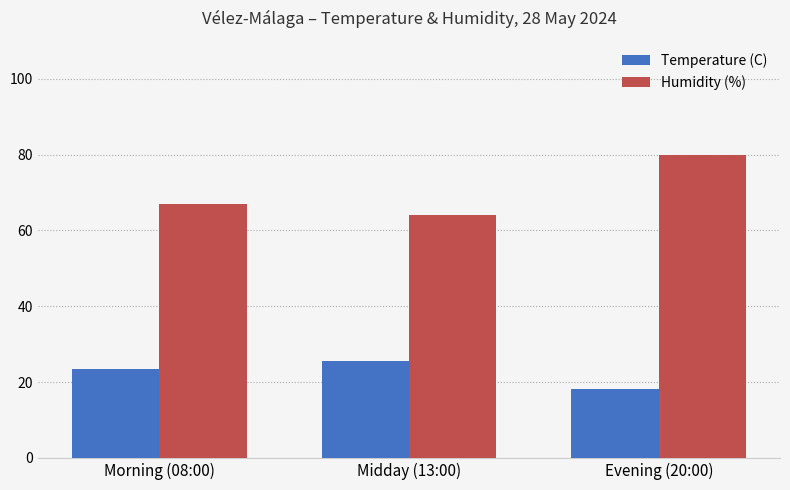

What is the difference between the Temperature (C) values at Morning (08:00) and Midday (13:00)?

2.0